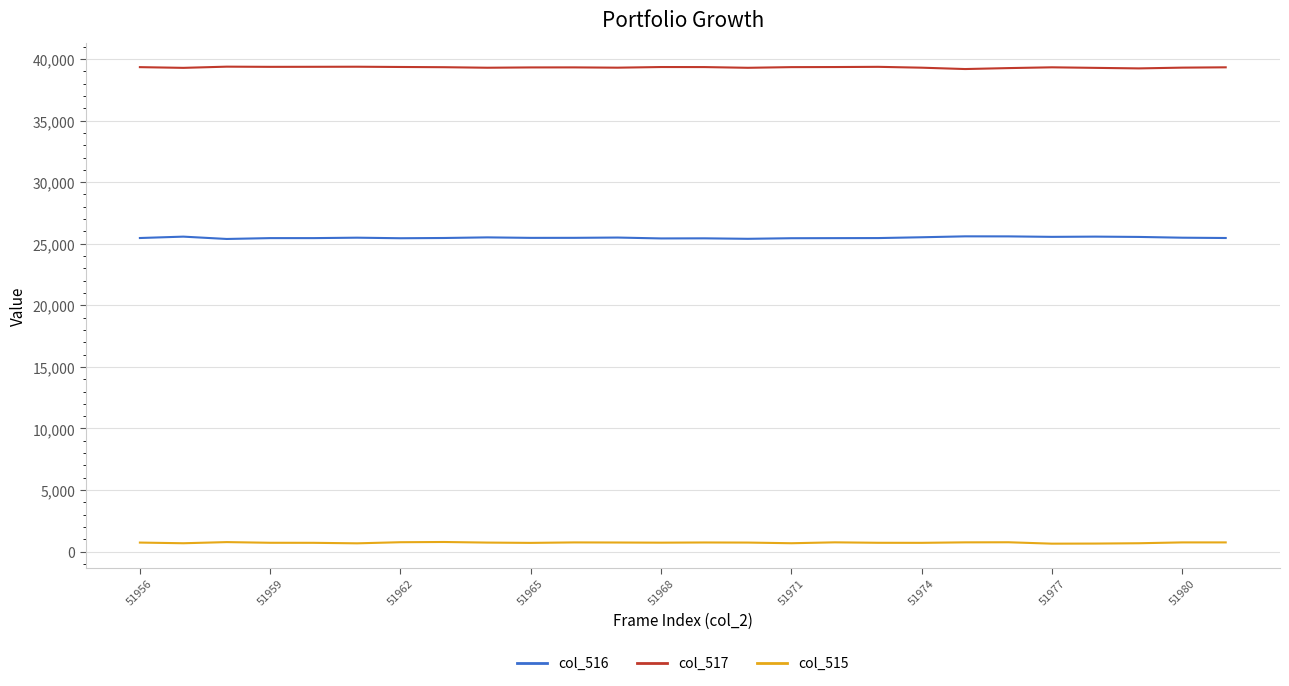

Rank the series by their maximum value, from lowest to highest.

col_515, col_516, col_517